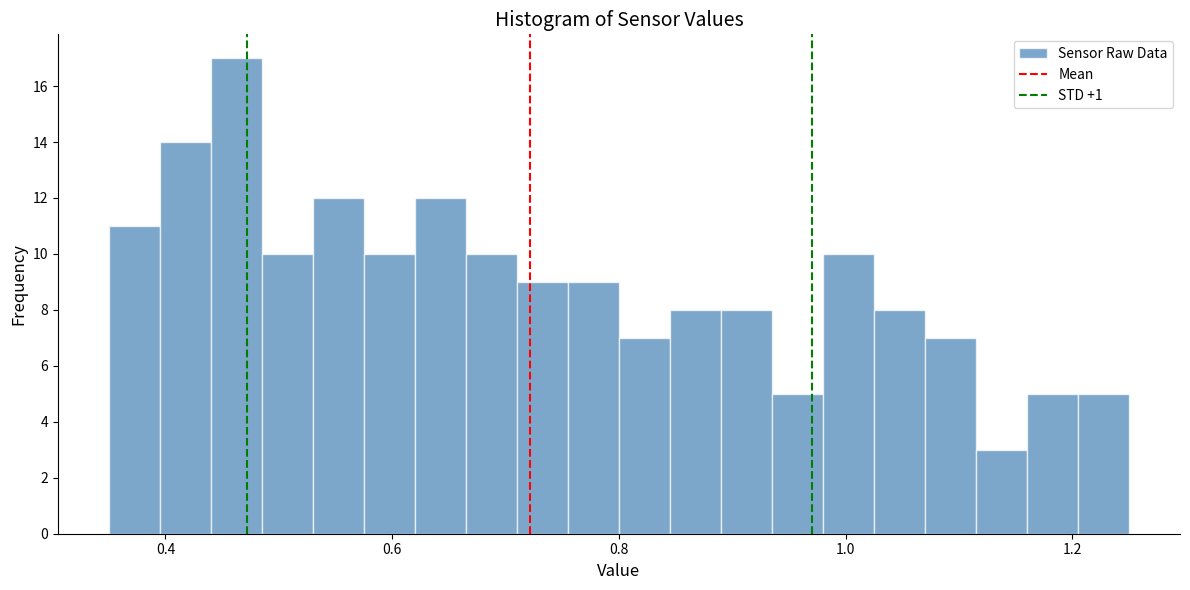

Read against the x-axis, roughly where is the centre of the tallest bar?

0.46